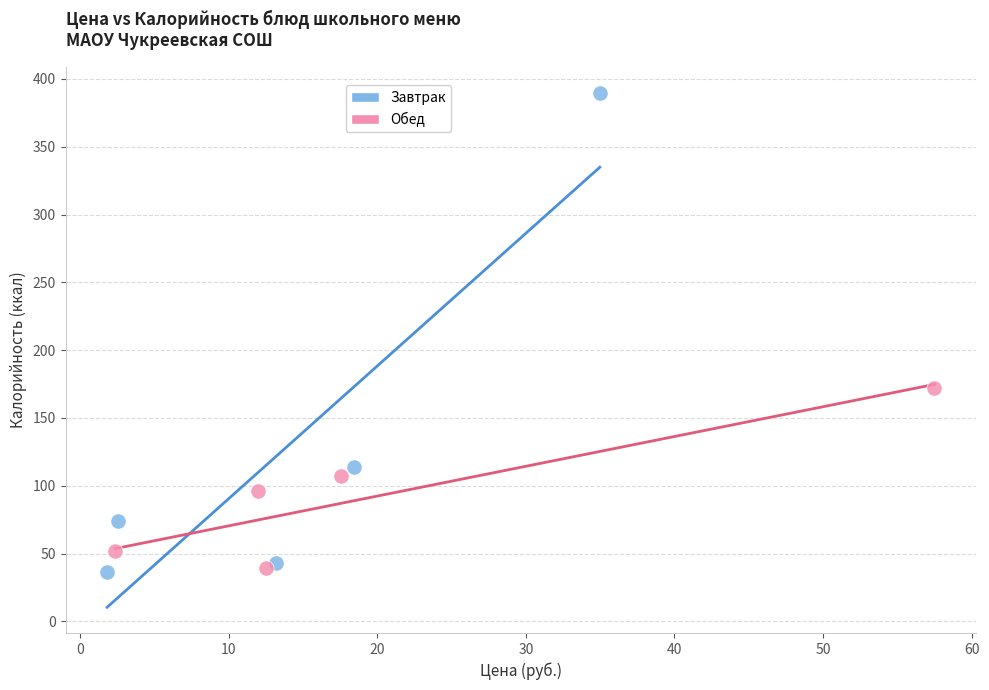

Which series contains the highest Y value?

Завтрак